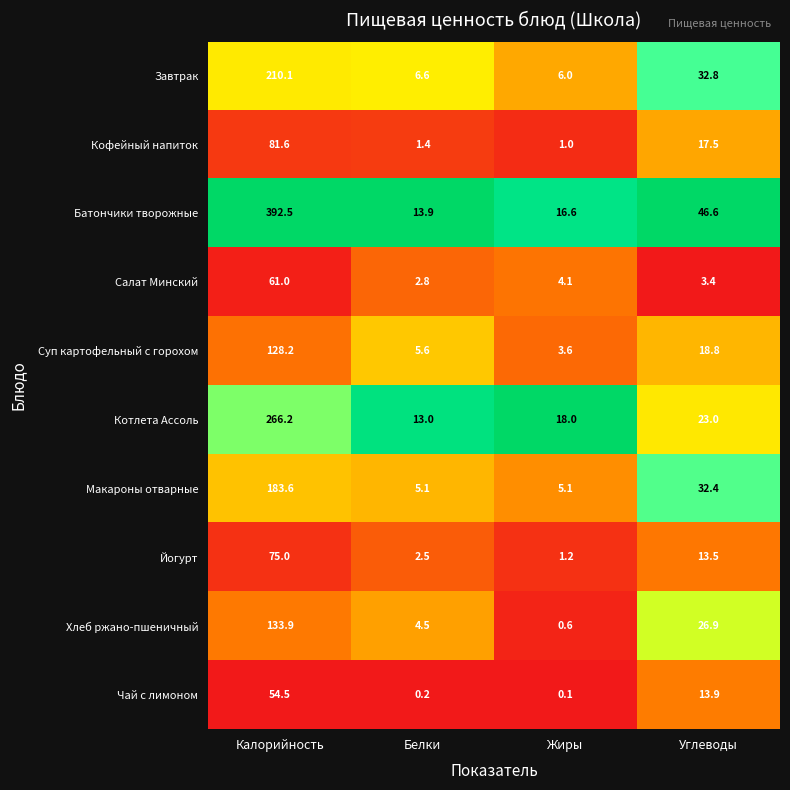

The Батончики творожные series shows 11.6 at Углеводы. True or false?

False